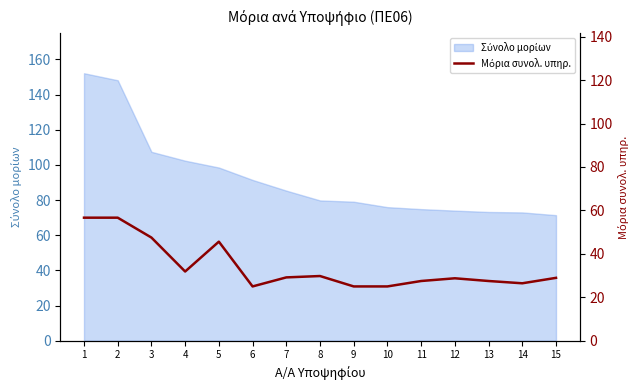

Which category has the highest value across all series?

1